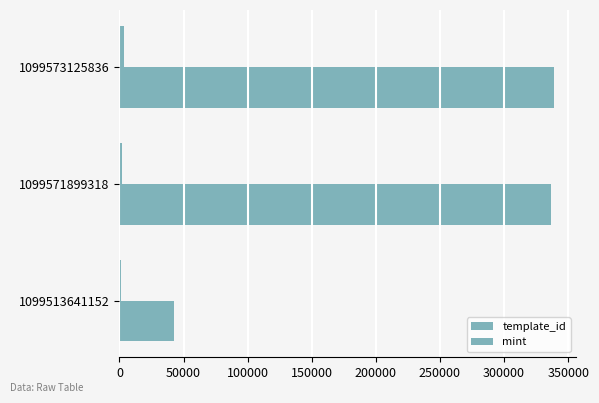

Count the number of categories in the chart.

3